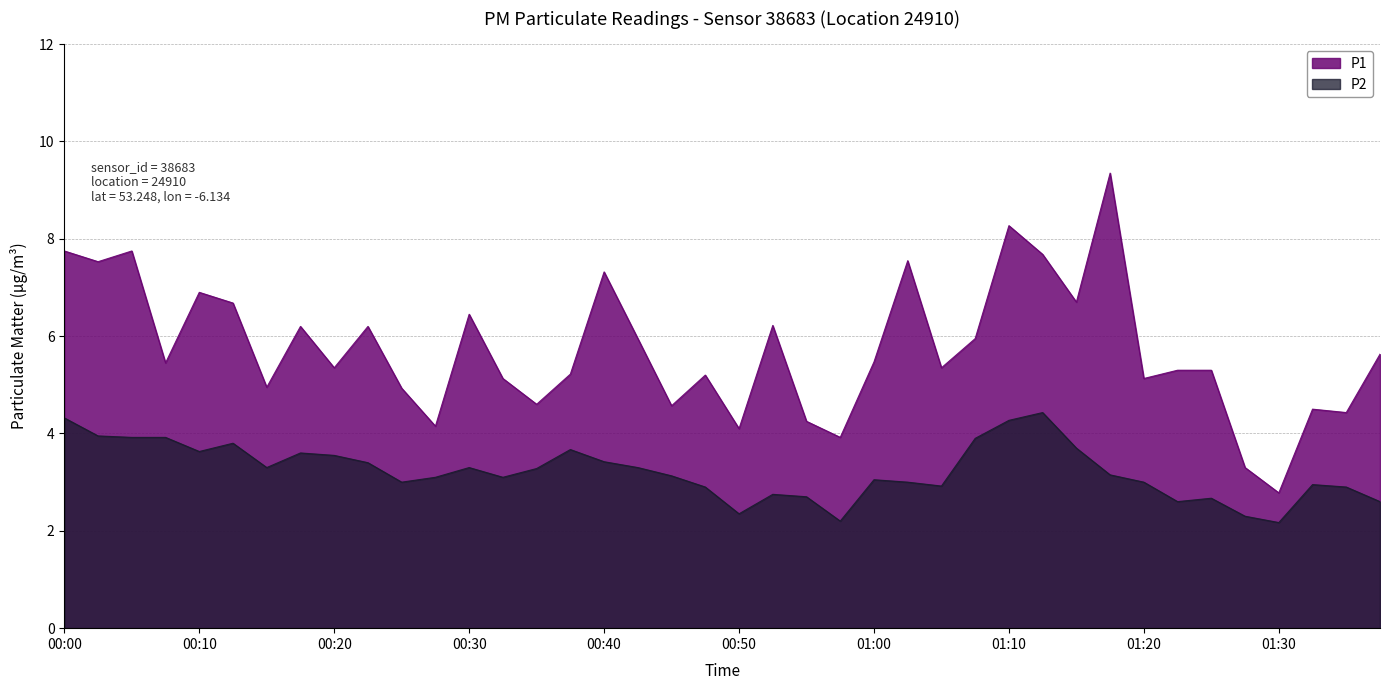

The value of P2 at 00:12 is 3.8. True or false?

True